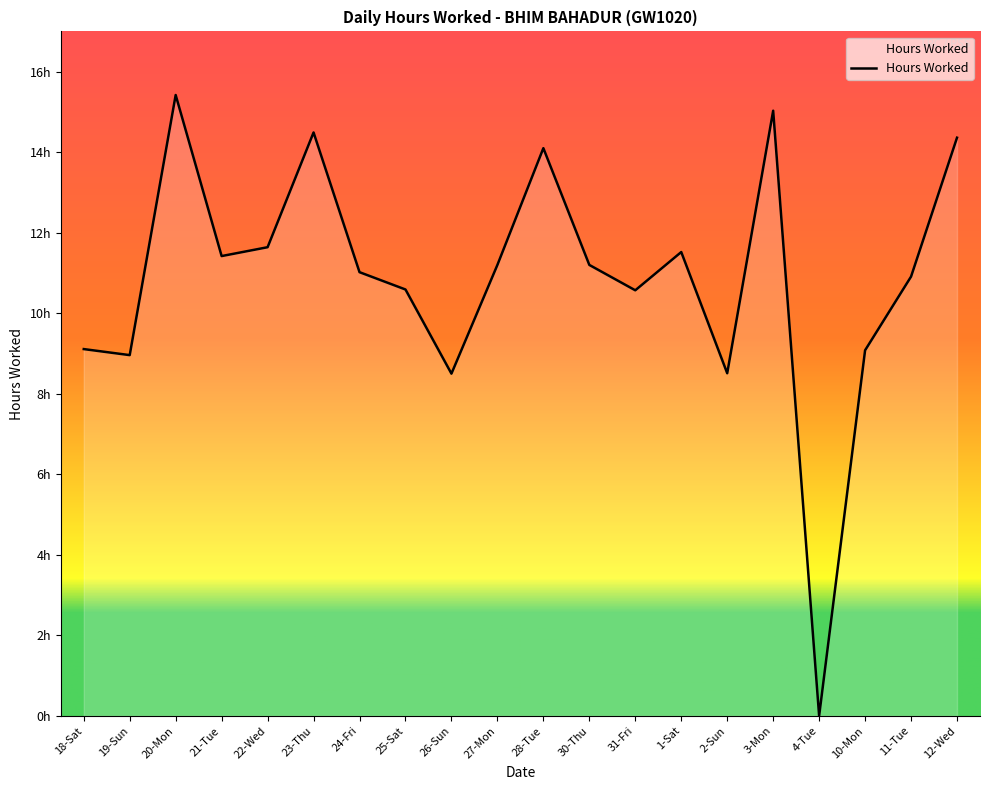

Reading left to right, transcribe all the data shown in this chart.

18-Sat=9.1	19-Sun=9.0	20-Mon=15.4	21-Tue=11.4	22-Wed=11.6	23-Thu=14.5	24-Fri=11.0	25-Sat=10.6	26-Sun=8.5	27-Mon=11.2	28-Tue=14.1	30-Thu=11.2	31-Fri=10.6	1-Sat=11.5	2-Sun=8.5	3-Mon=15.0	4-Tue=0.0	10-Mon=9.1	11-Tue=10.9	12-Wed=14.4